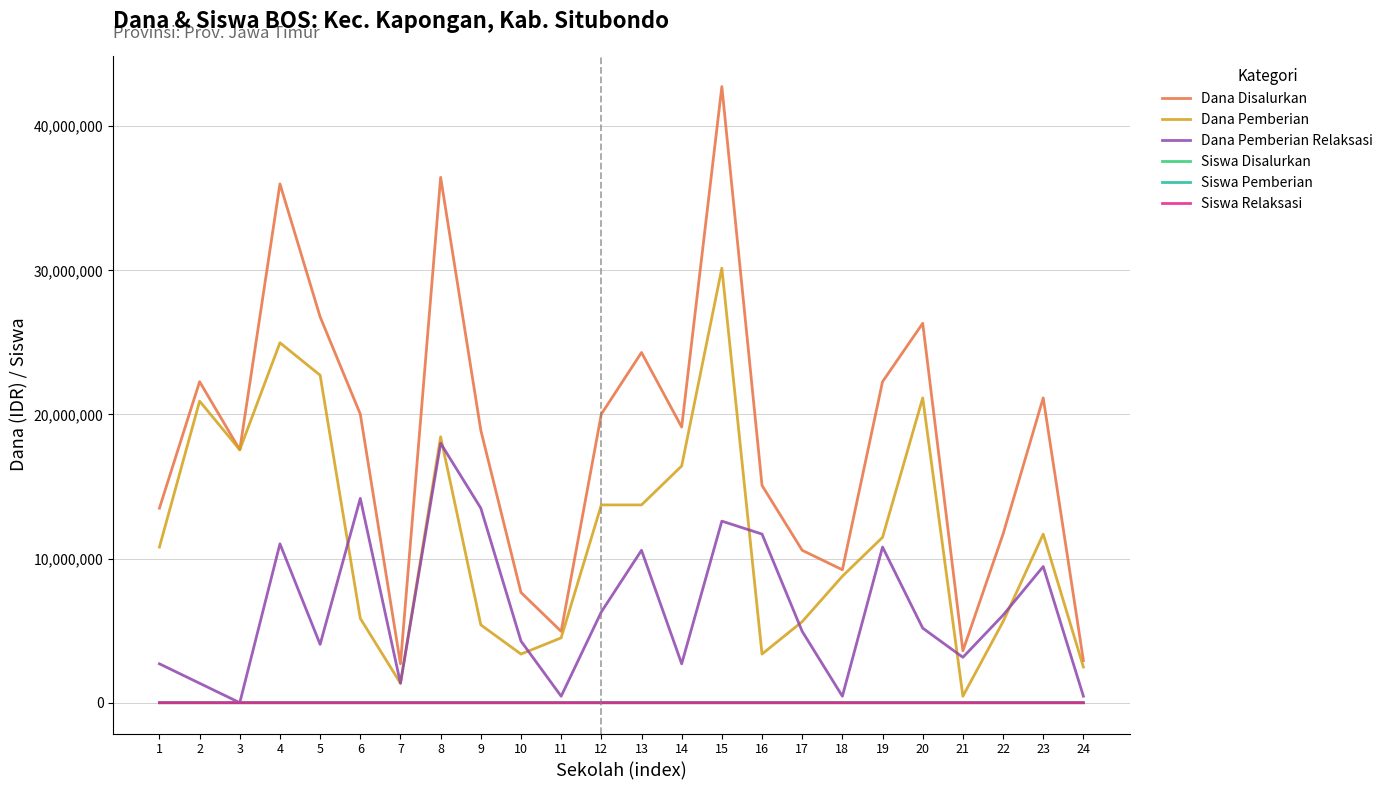

What is the difference between the maximum and minimum values in the Dana Pemberian series?

29700000